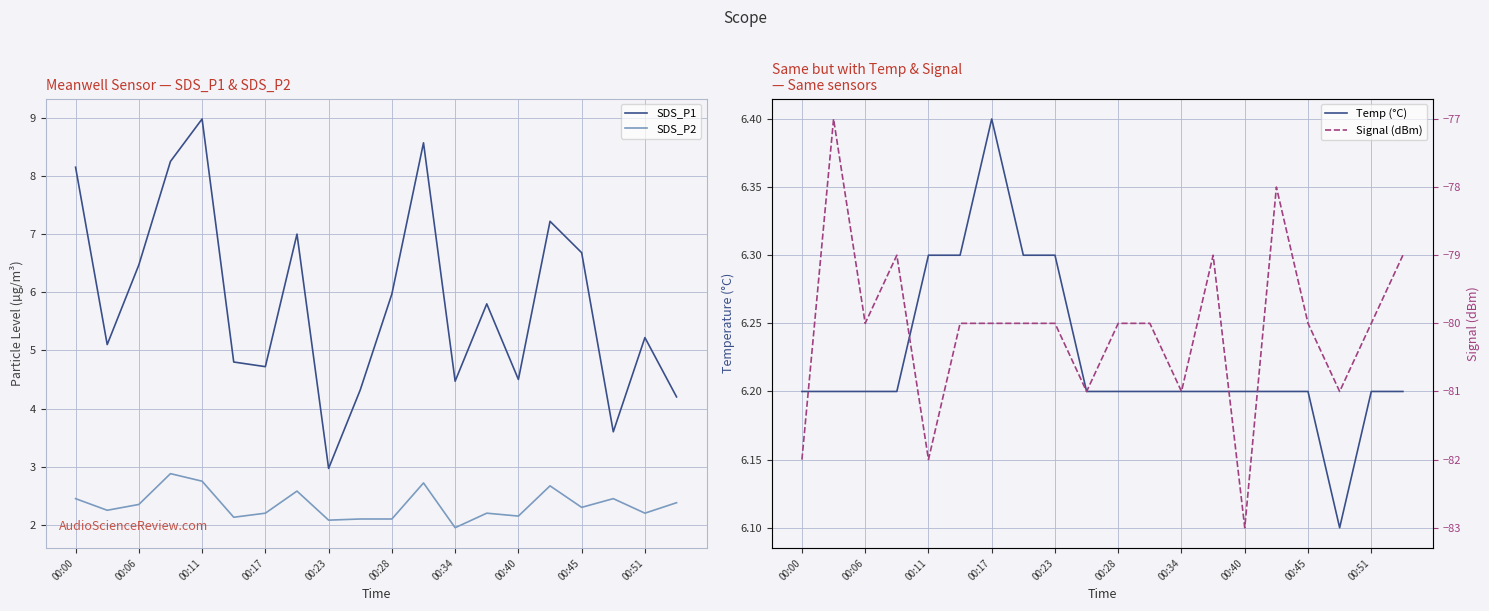

How many Temp (°C) values are between 6 and 7?

20